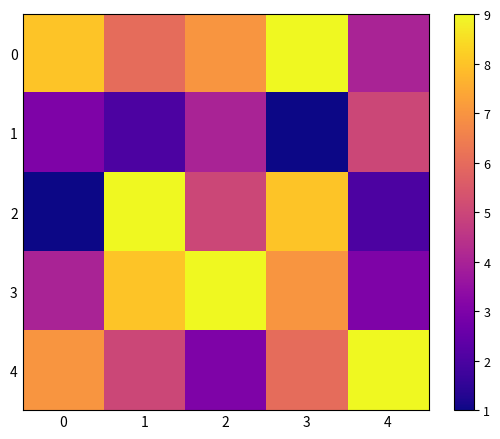

Which series has the largest range (max minus min)?

2